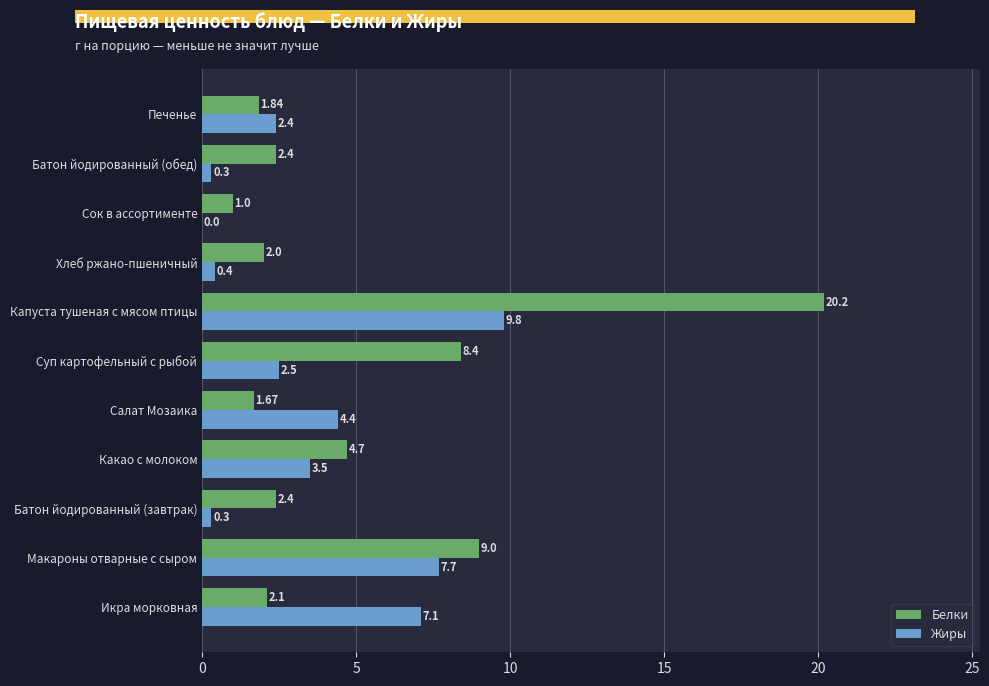

What is the sum of all Белки values?

55.7